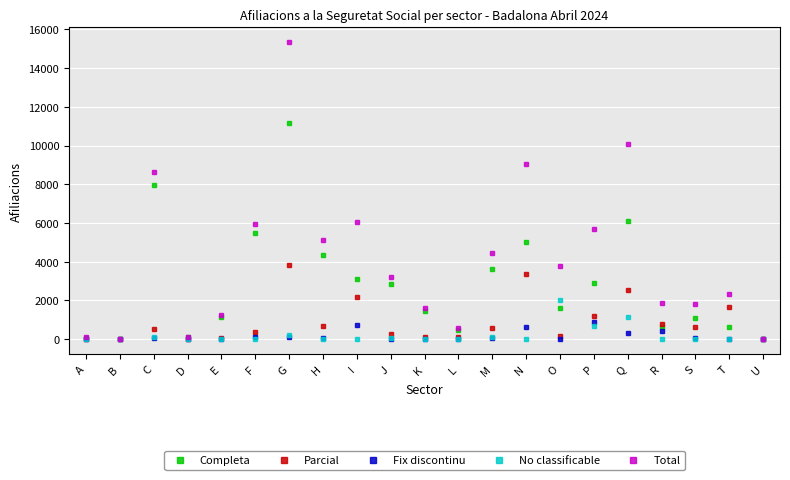

Which series changed the most between M and U?

Total